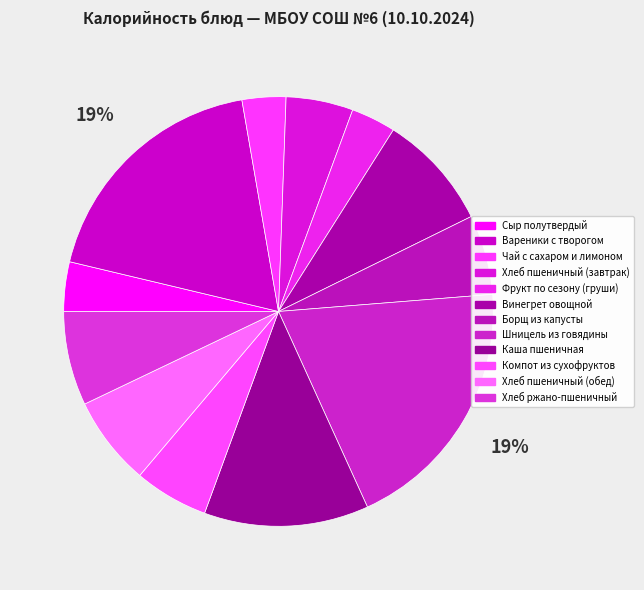

What is the change in value from Вареники с творогом to Винегрет овощной?

-137.0